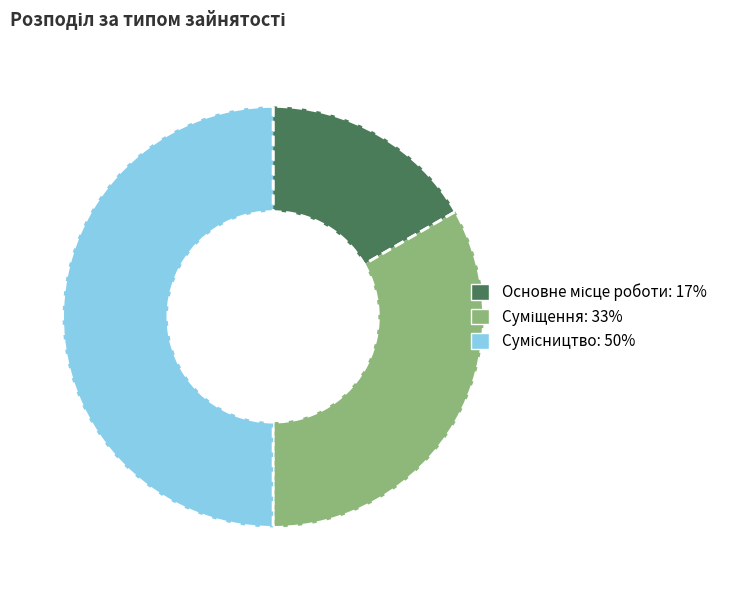

Which slice is the largest?

Сумісництво